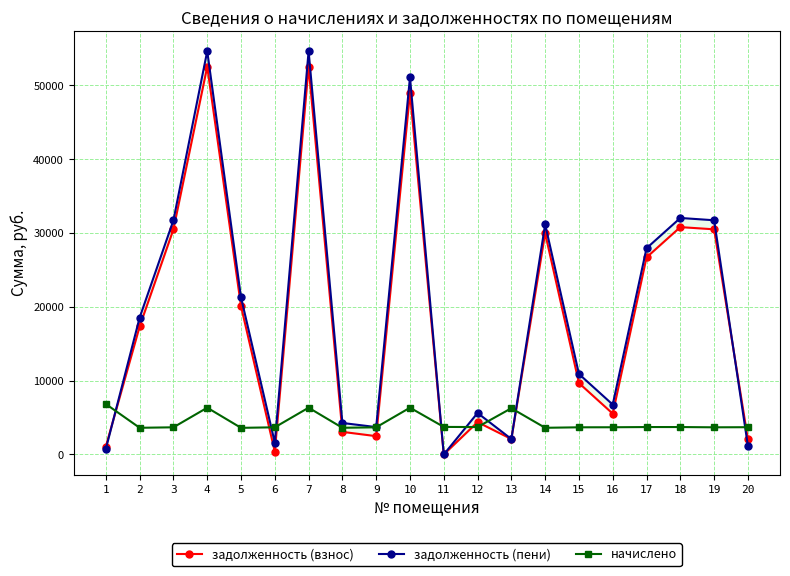

What is the maximum value shown in the chart?

54637.4